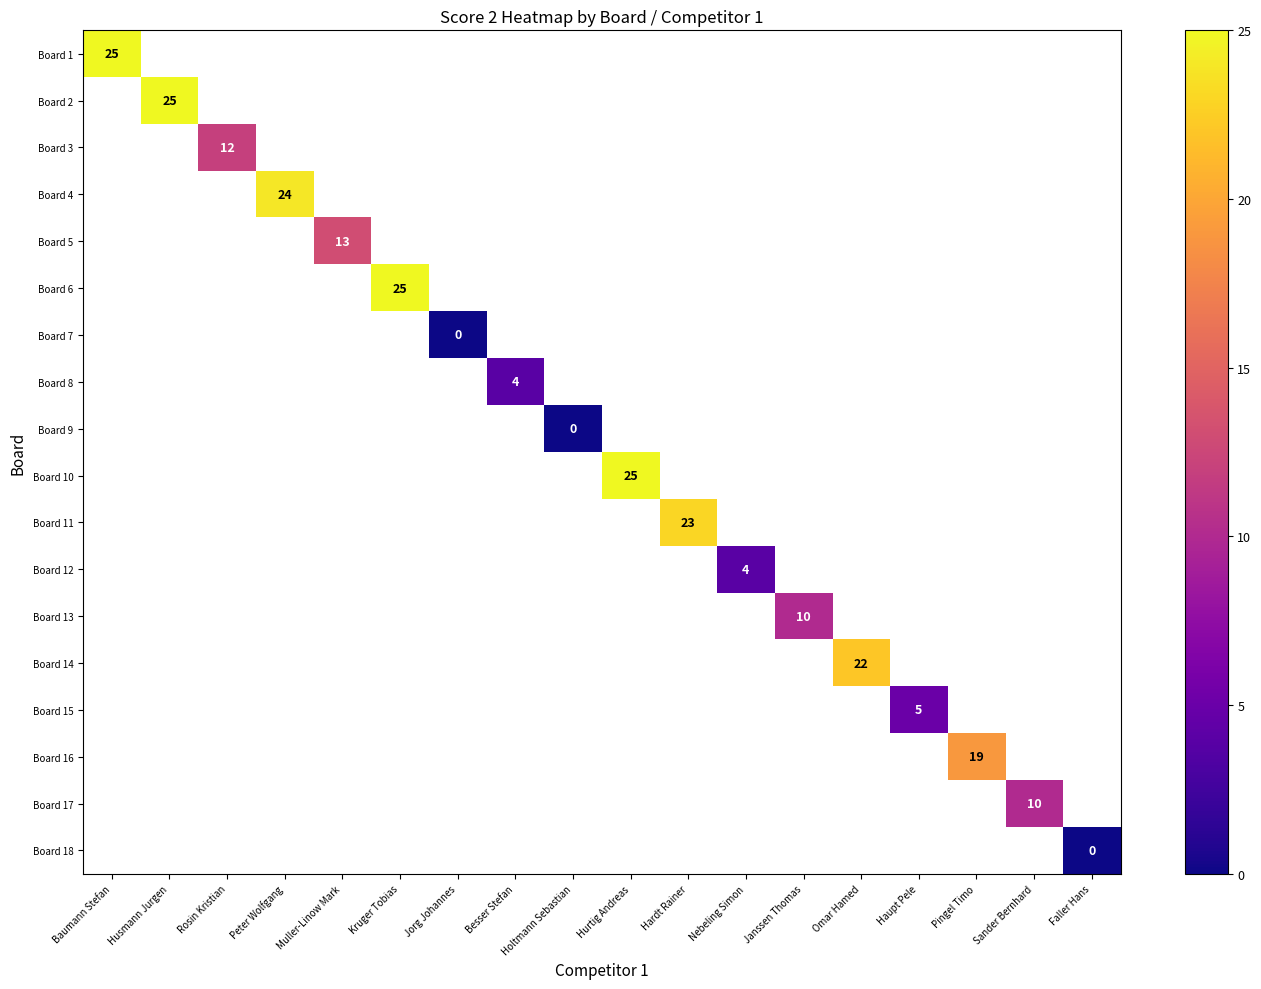

Which series has the largest range (max minus min)?

Board 1